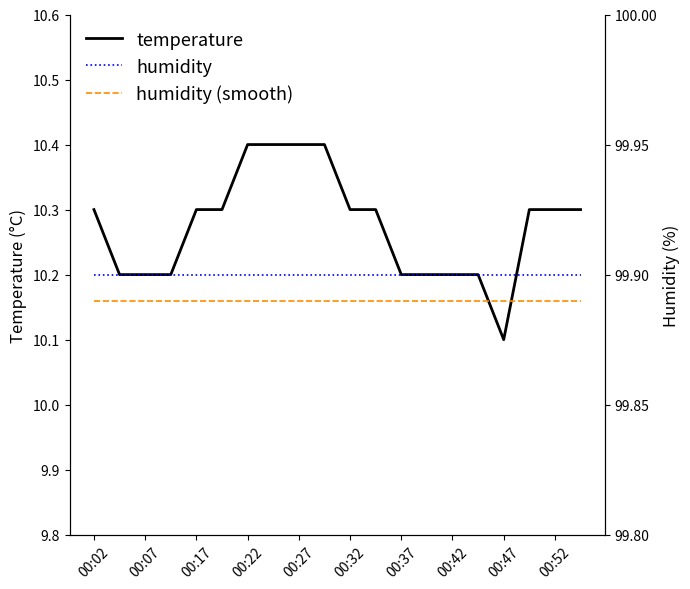

Does the chart have visible grid lines?

No